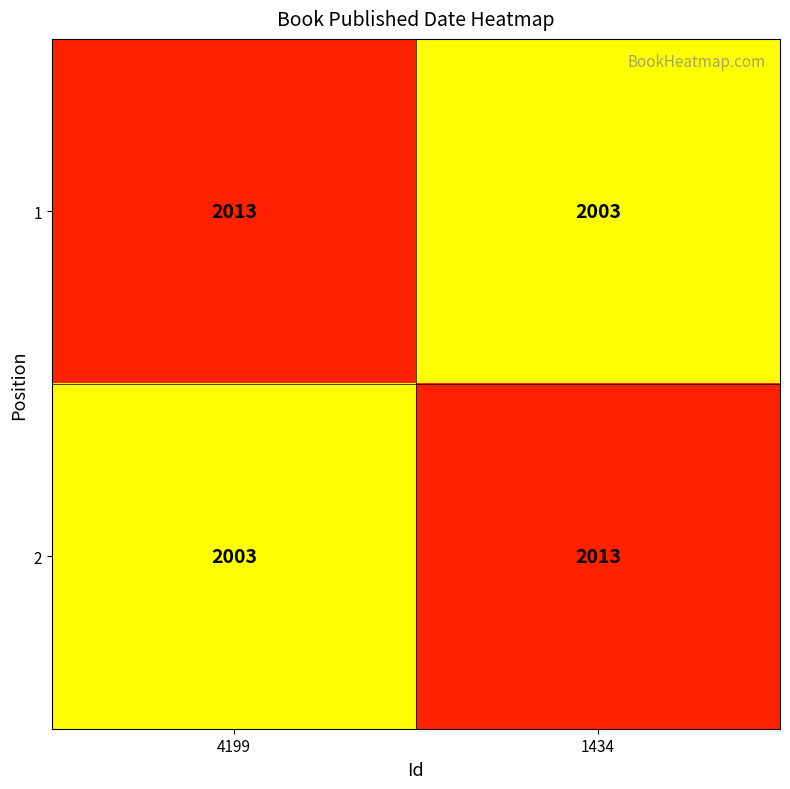

Is it true that 1 equals 522 at 1434?

False